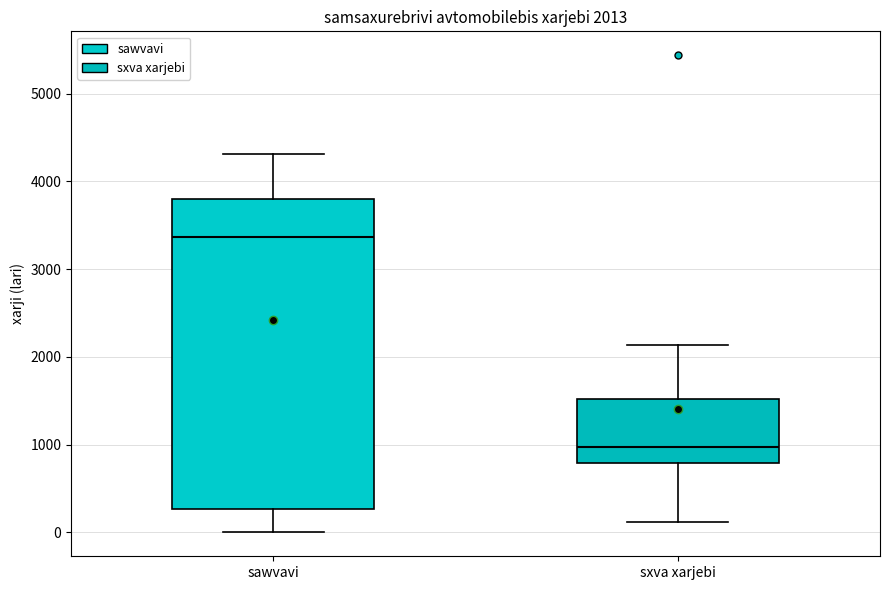

Which box is the tallest, from its lower edge to its upper edge?

sawvavi